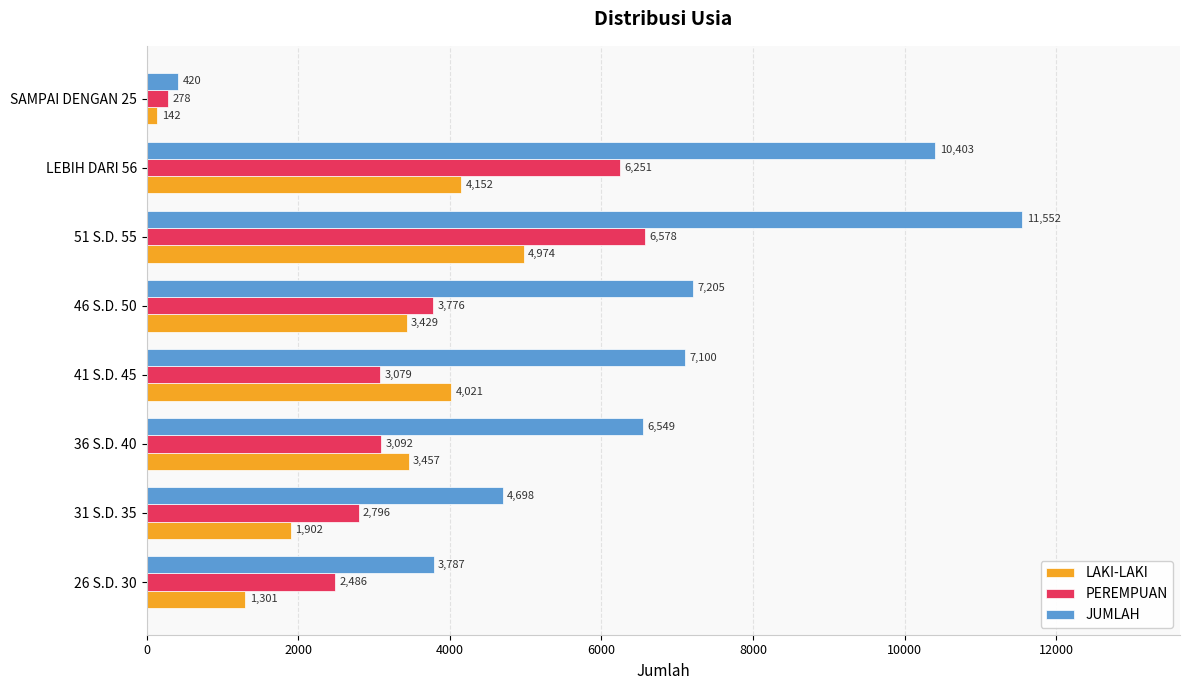

What is the spread (max minus min) of values at 36 S.D. 40?

3457